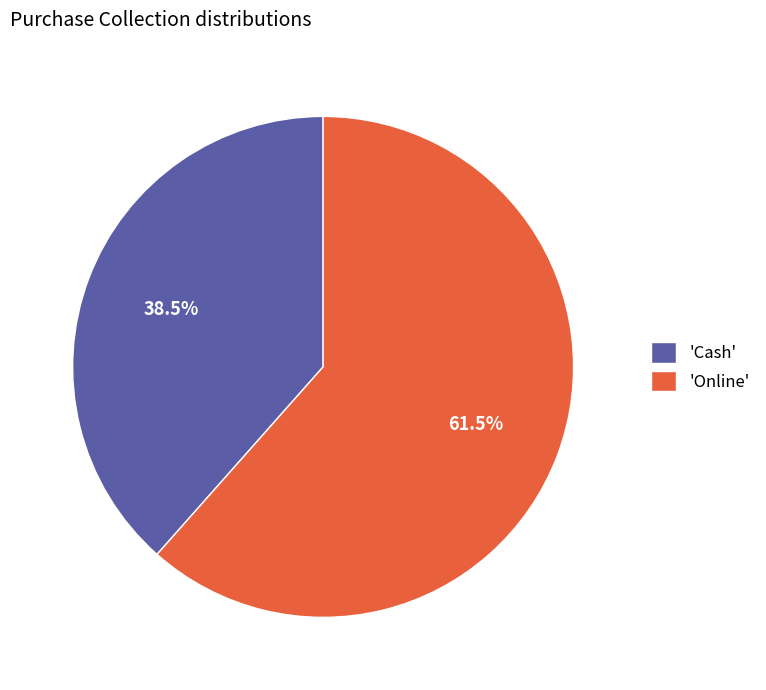

Between 'Online' and 'Cash', which is larger?

'Online'